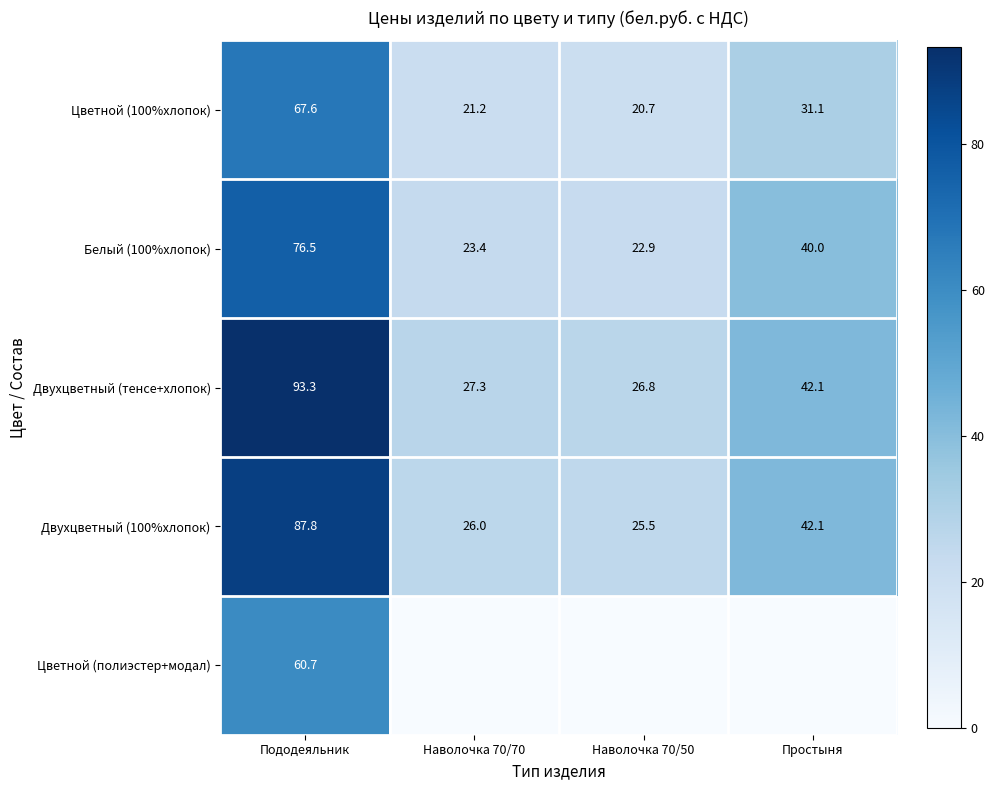

Which has a higher value, Наволочка 70/50 or Простыня?

Простыня